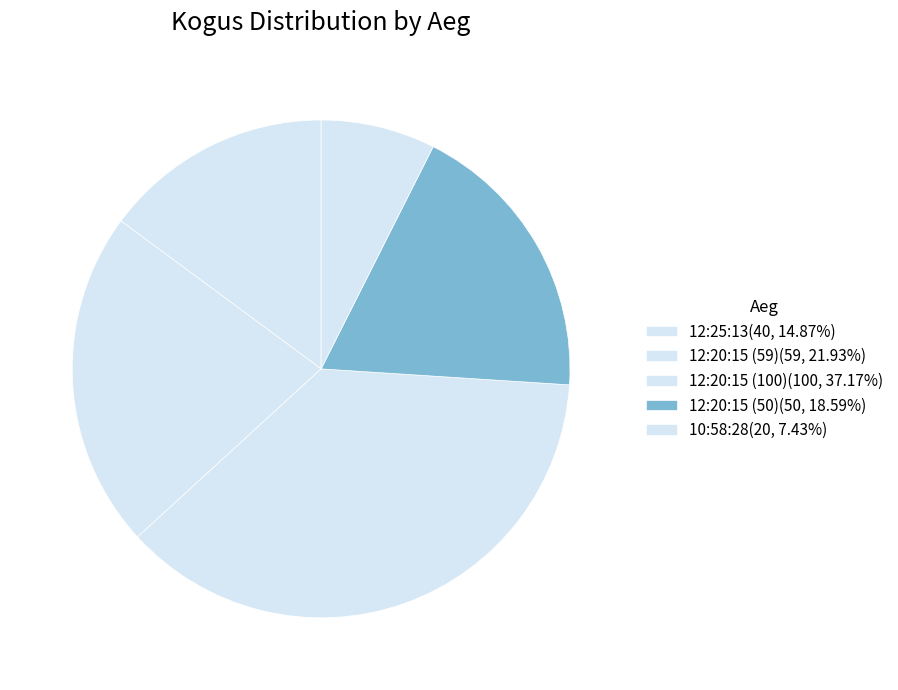

Does any single category account for the majority?

No